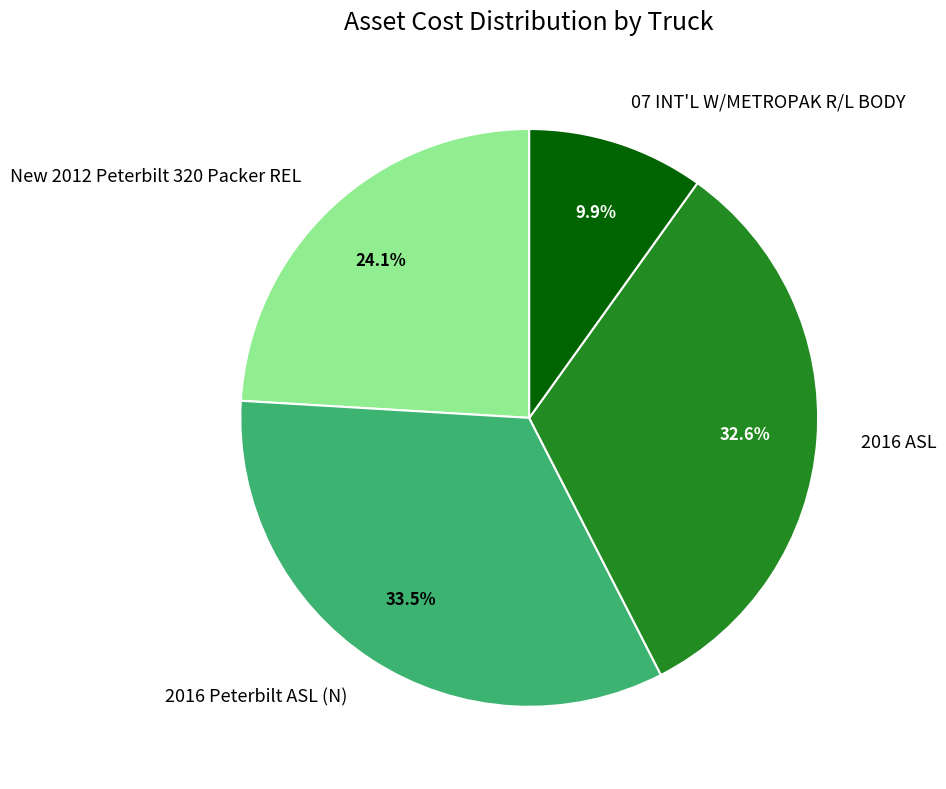

Is it true that 2016 ASL is 18% of the pie?

False